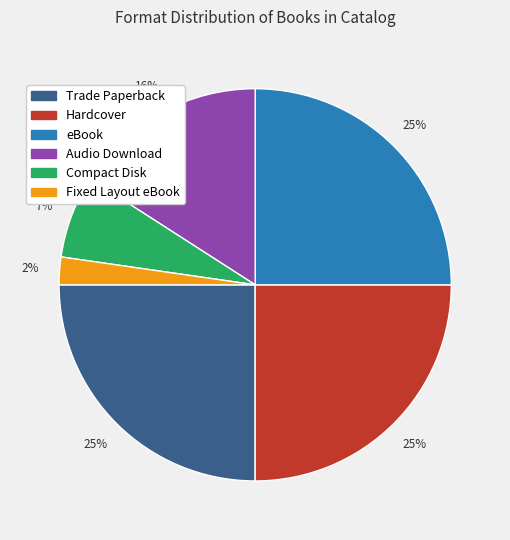

How many segments does this pie chart have?

6